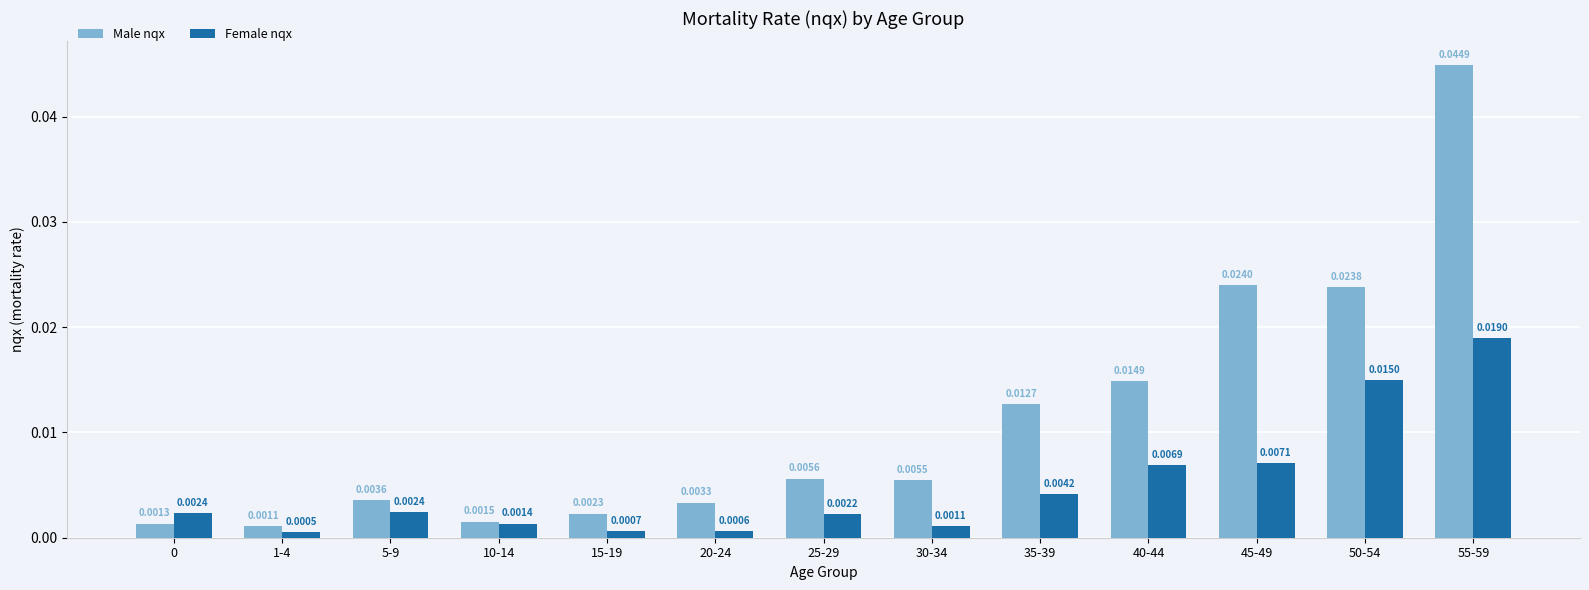

Which category has the lowest value in the Female nqx series?

1-4